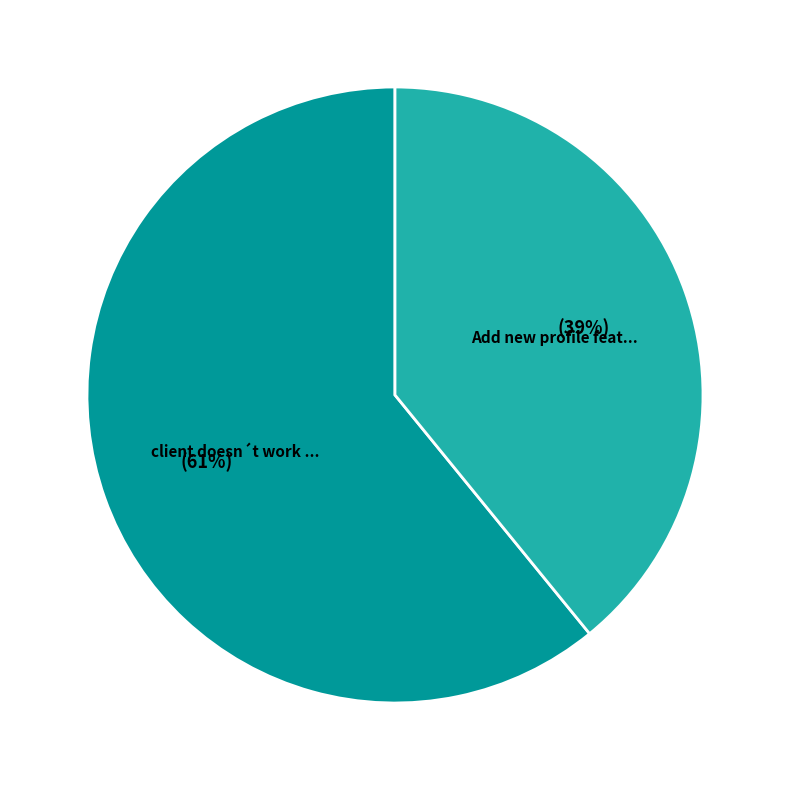

Is there a majority slice in this chart?

Yes